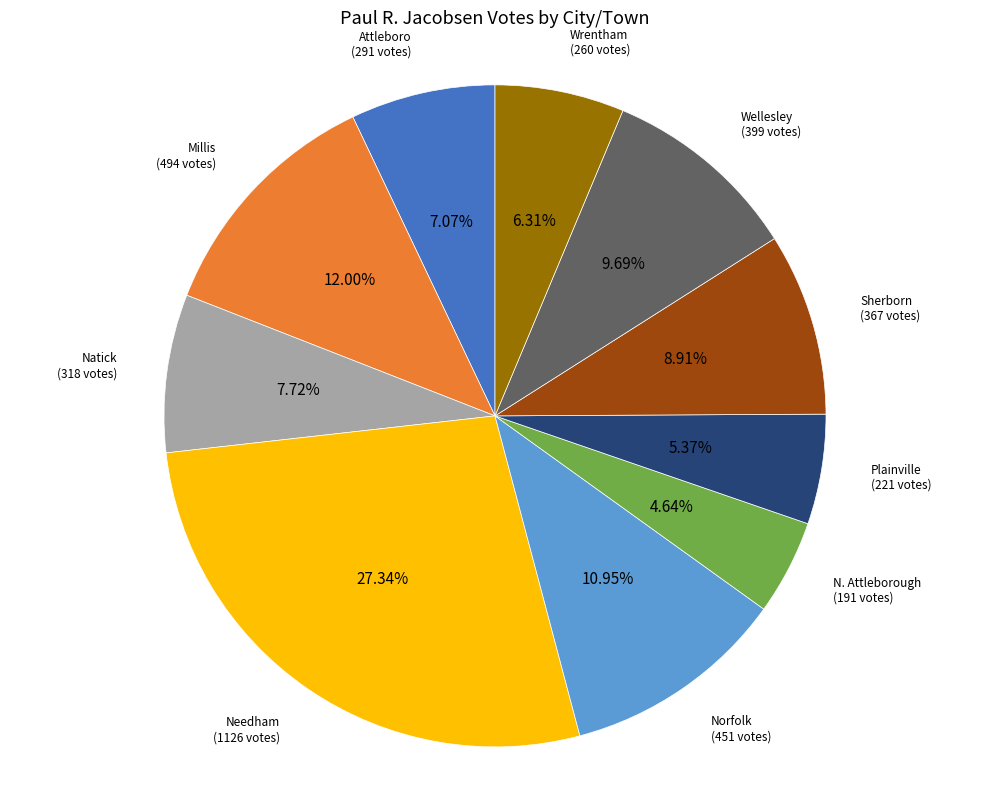

Does any single category account for the majority?

No